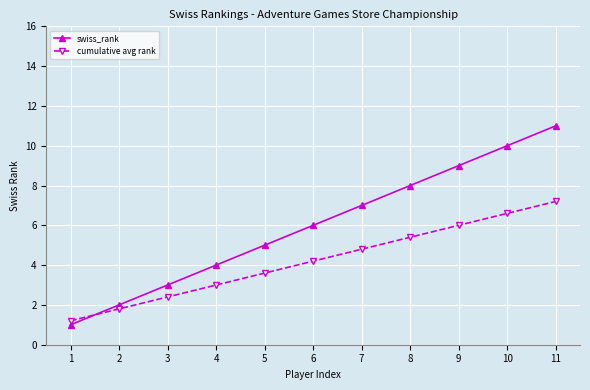

What is the total value across all series at 11?

18.2